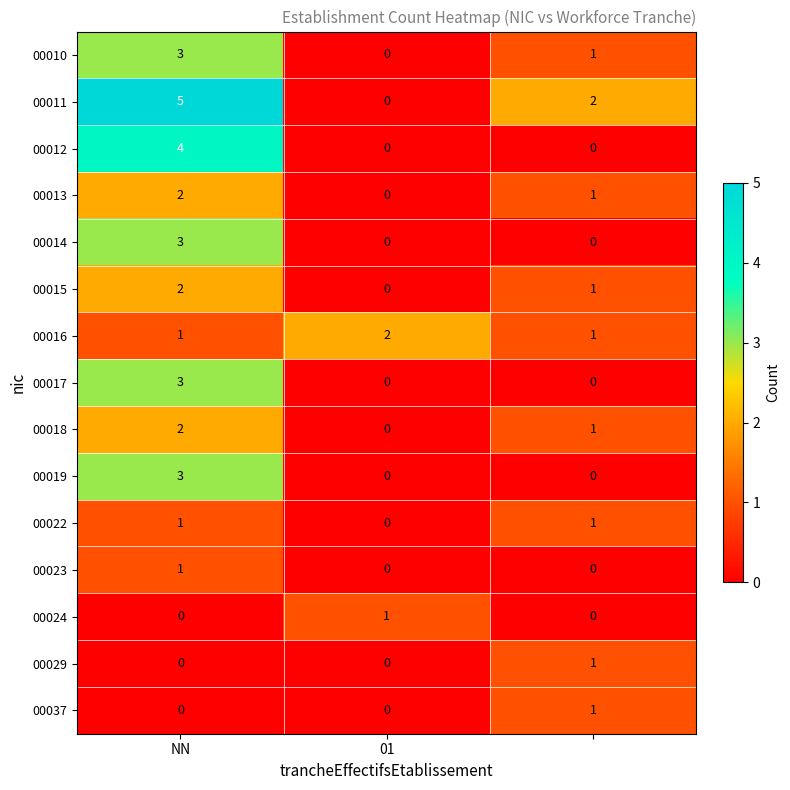

Which series has the widest spread of values?

00011